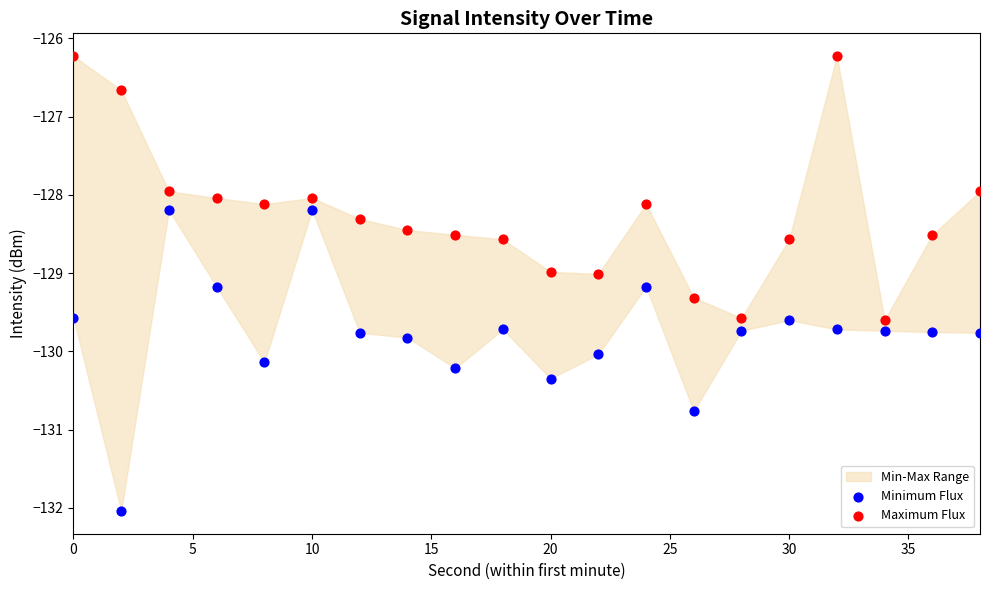

Which series contains the highest Y value?

Maximum Flux